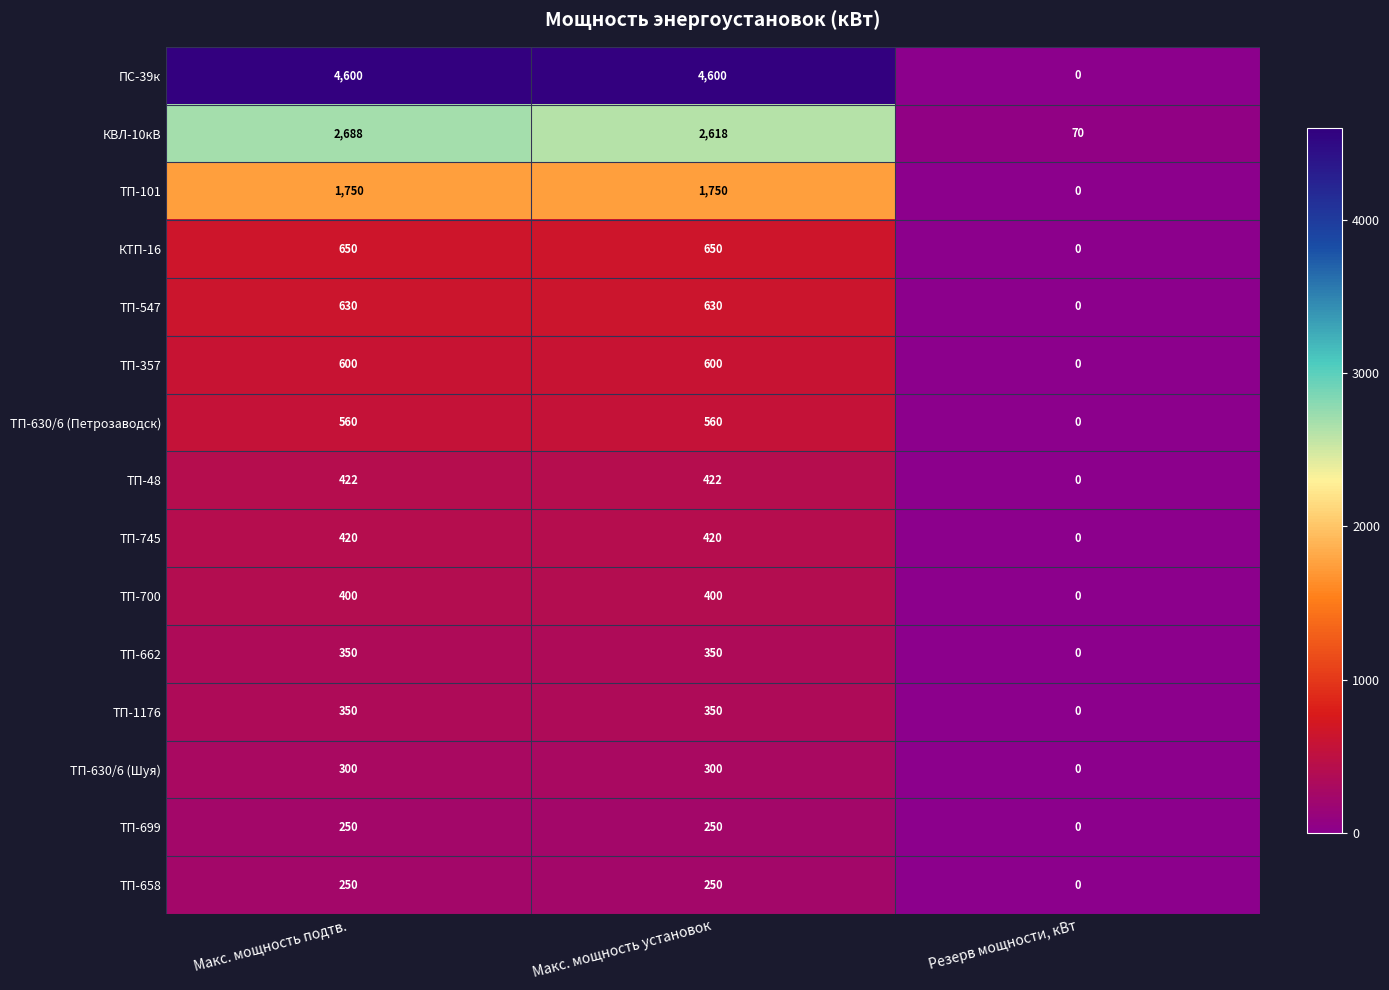

Which category has the lowest value in the ТП-357 series?

Резерв мощности, кВт